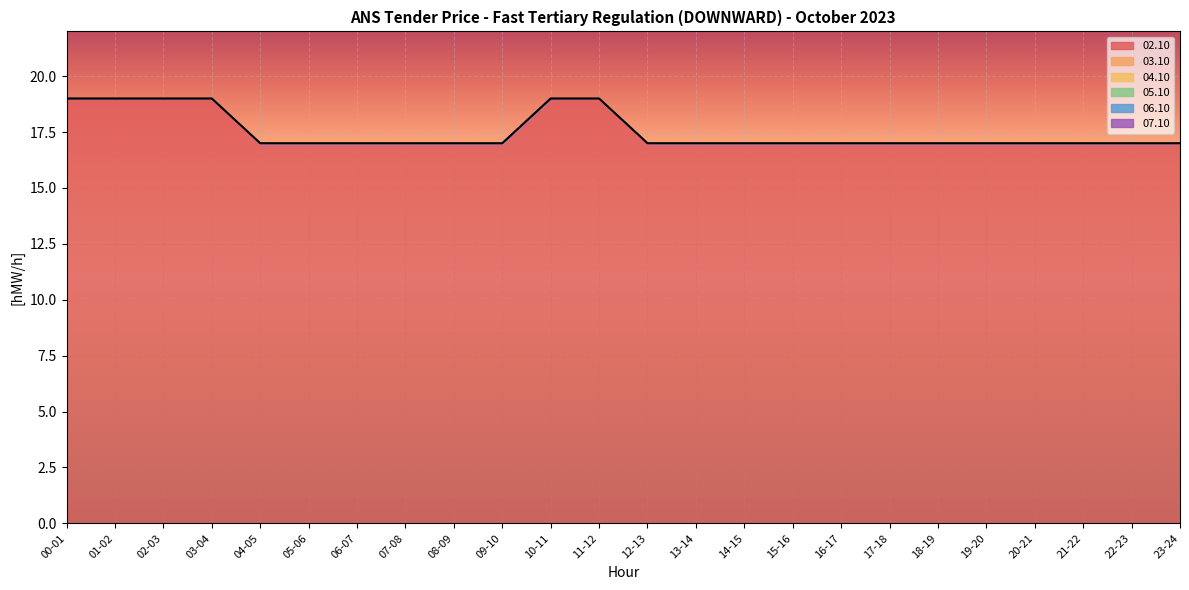

What is the total value across all series at 06-07?

17